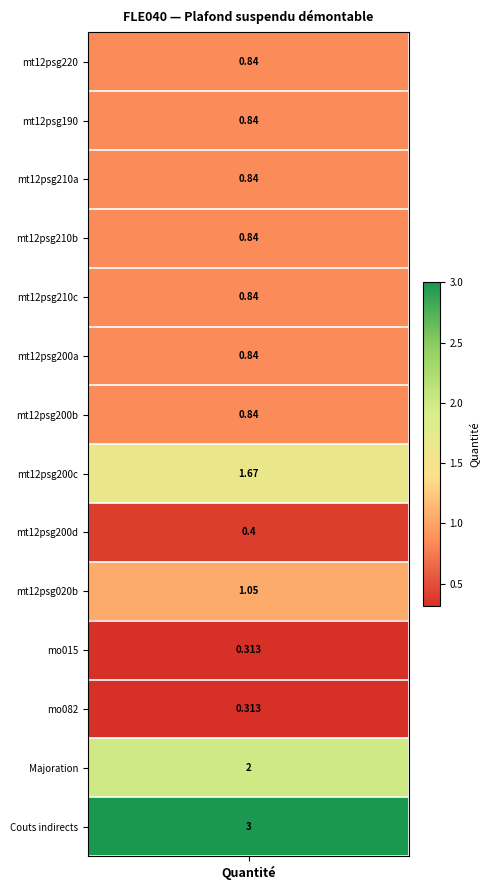

Which series has the largest range (max minus min)?

mt12psg220